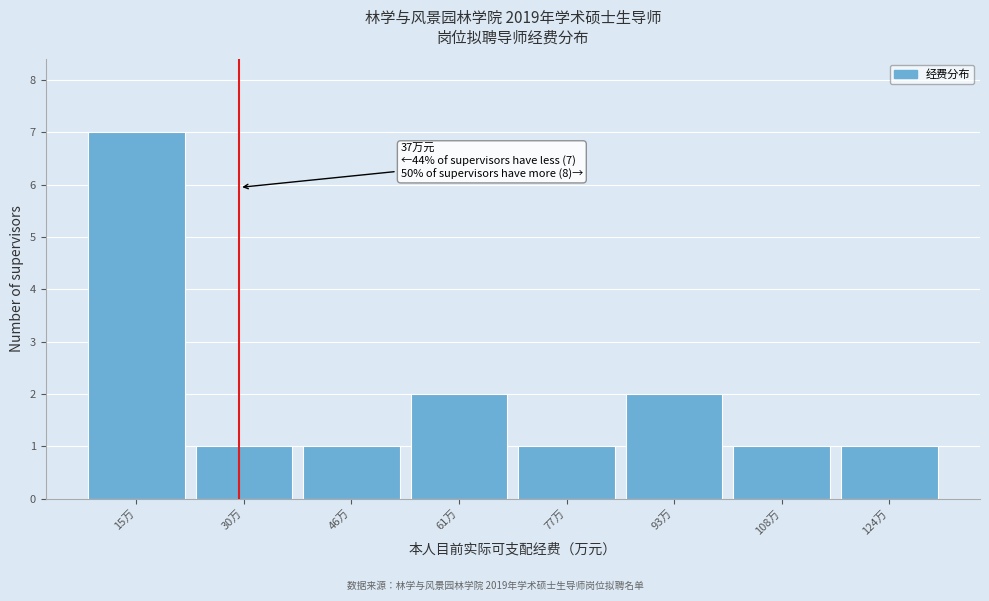

Reading left to right, what are all the values shown in this chart?

7	1	1	2	1	2	1	1